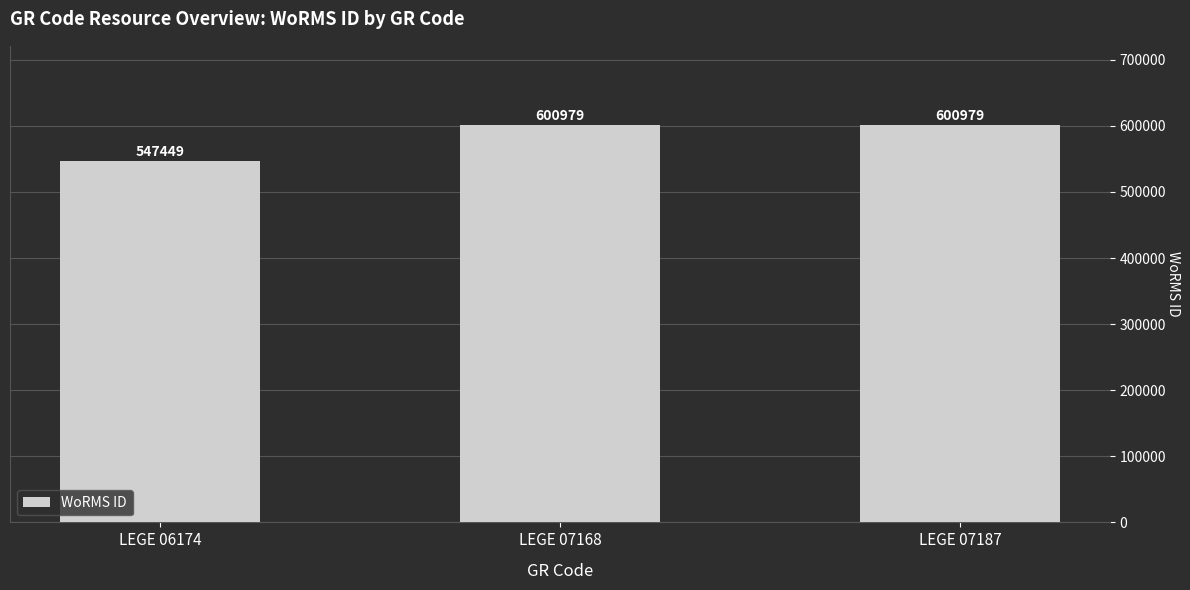

What is the minimum value shown in the chart?

547449